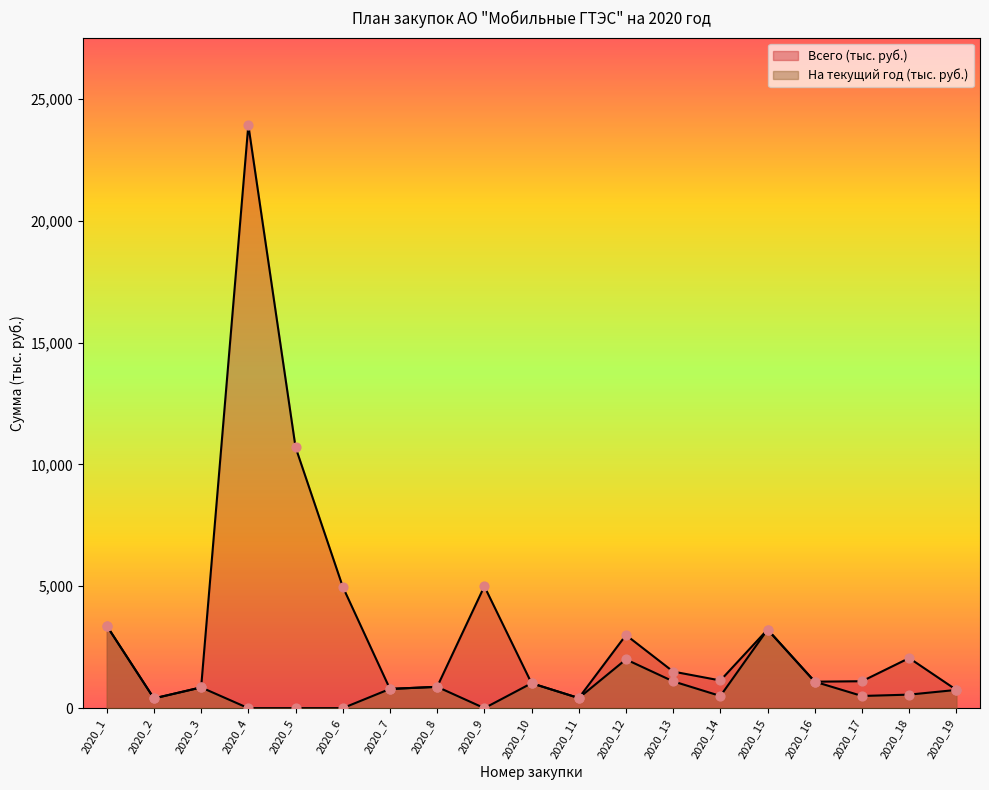

At how many categories does at least one series exceed 2141?

7